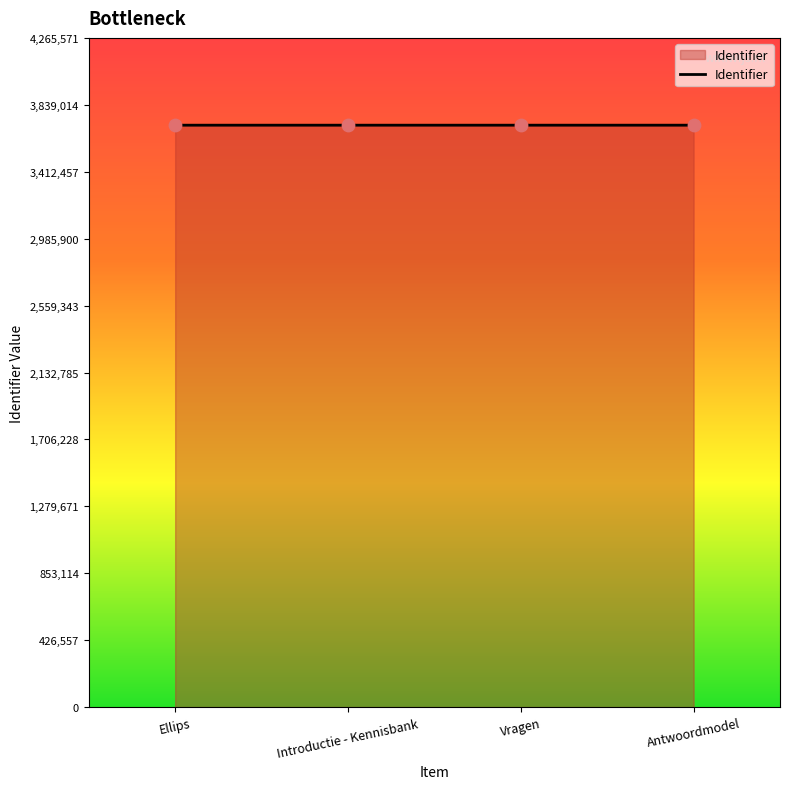

Approximately how many times larger is the value at Ellips compared to Vragen?

1.0